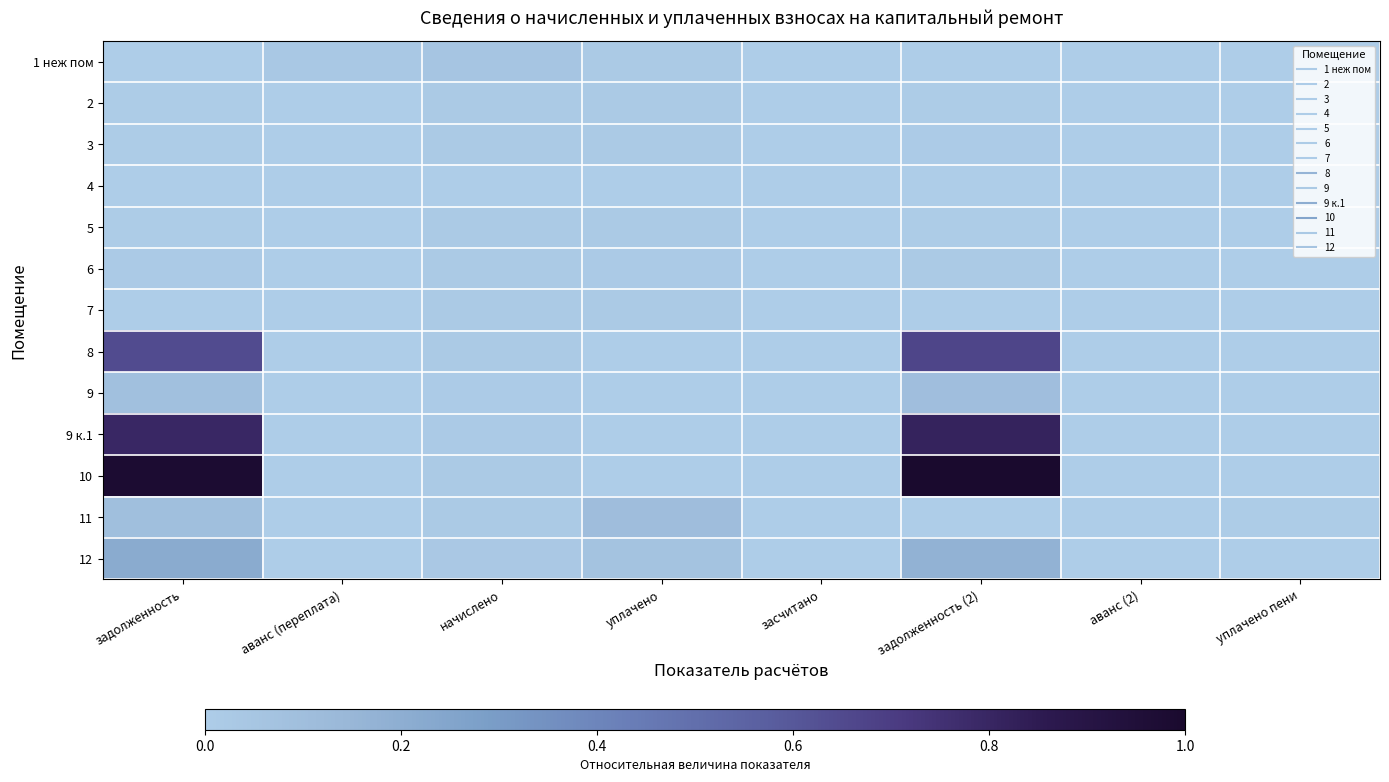

At аванс (переплата), list the series in order from smallest to largest.

2, 3, 4, 5, 6, 7, 8, 9, 9 к.1, 10, 11, 12, 1 неж пом